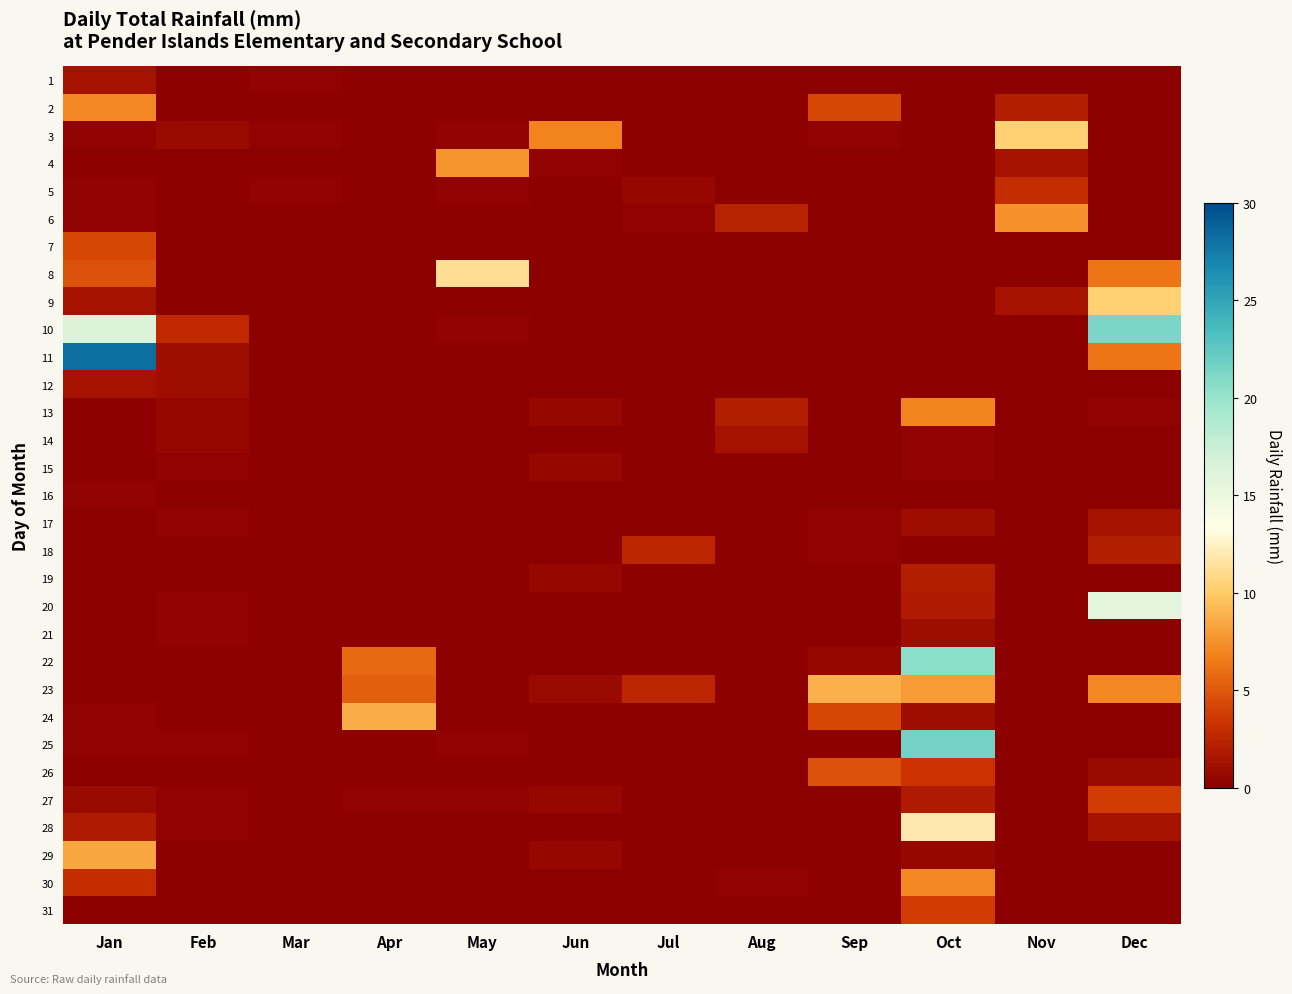

Which series has the largest total across all categories?

10